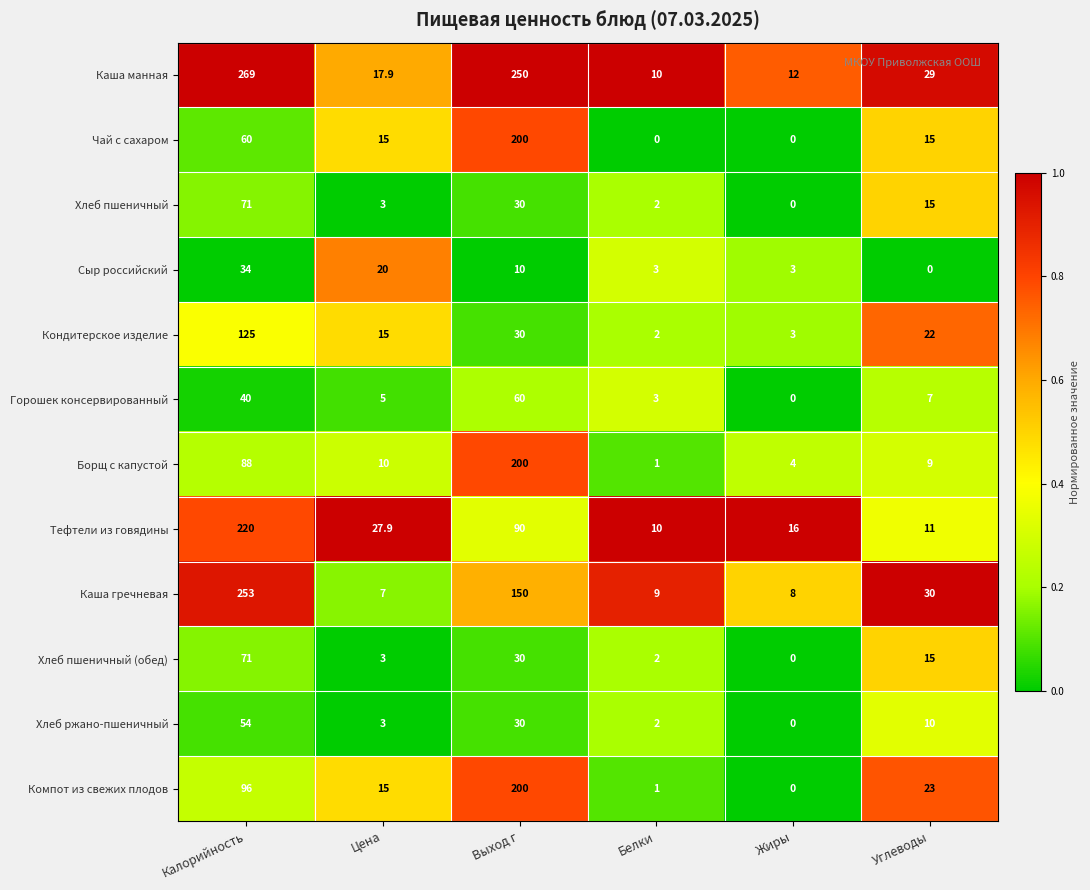

Which series has the largest range (max minus min)?

Каша манная